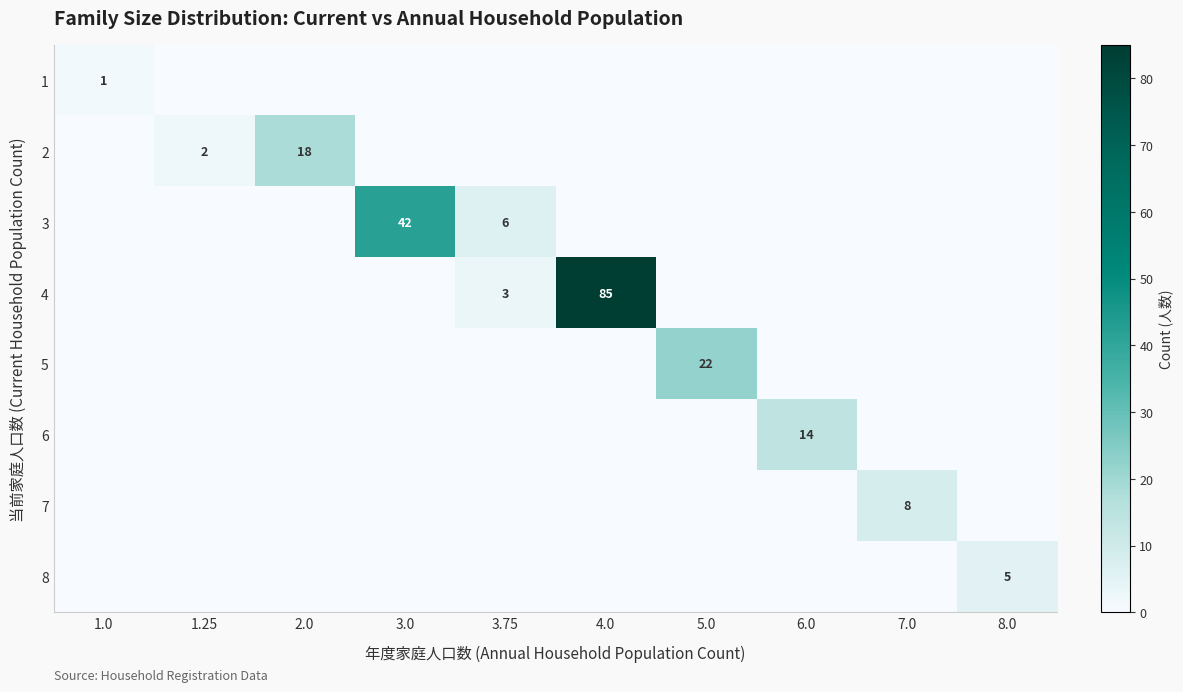

Which series has the largest total across all categories?

4